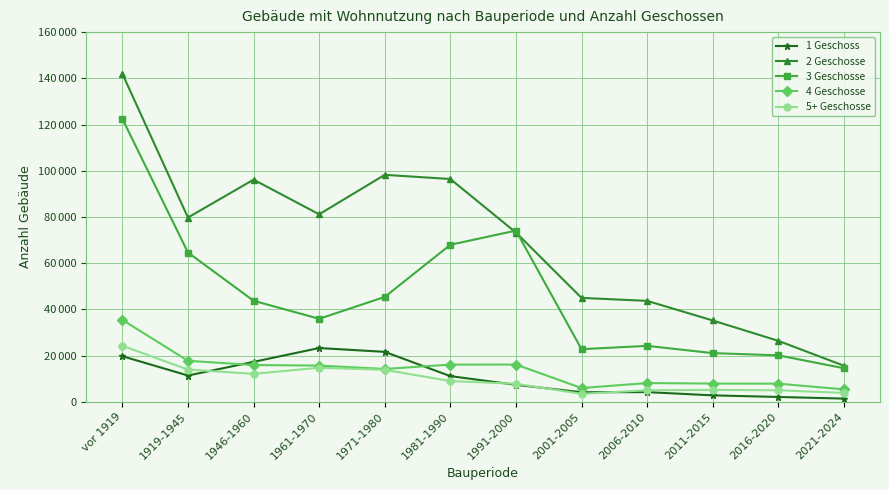

Which series has the largest total across all categories?

2 Geschosse